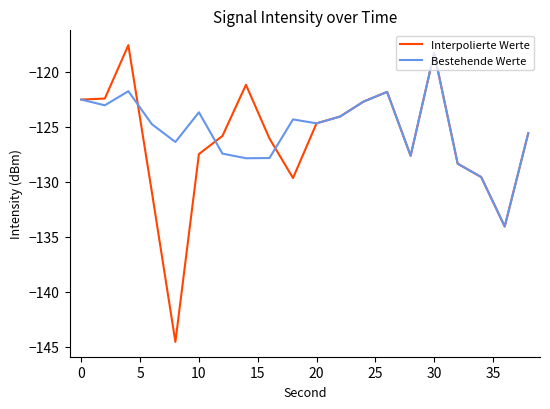

What is the highest value of the Interpolierte Werte series?

-117.6